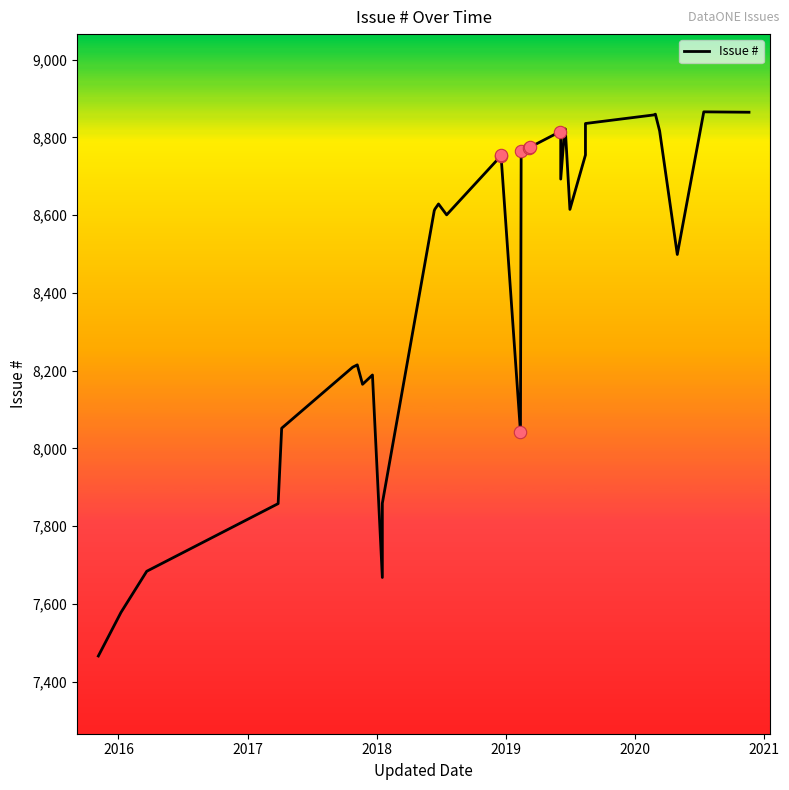

What is the change in value from 2017 to 2018?

+174